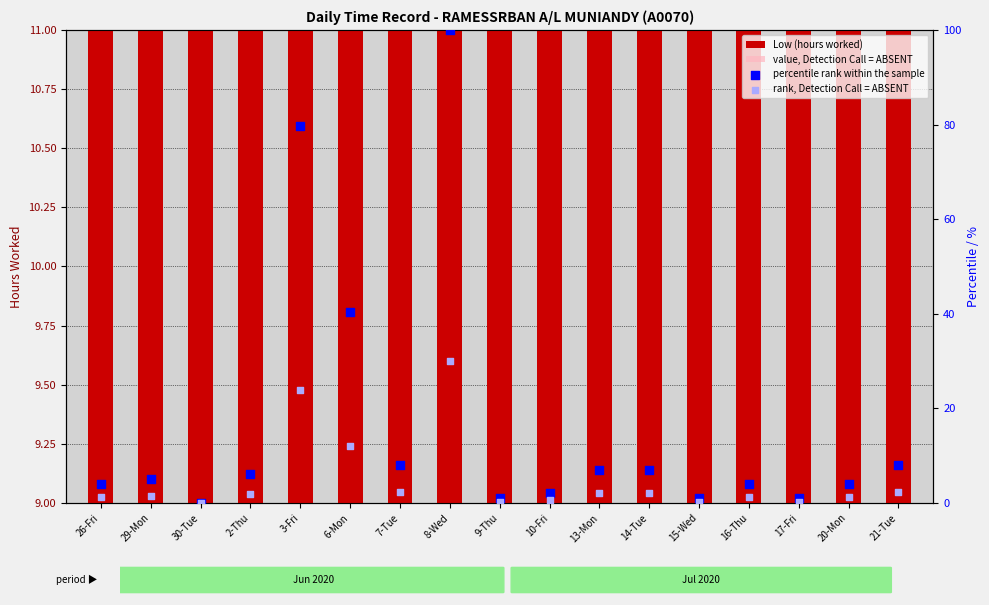

Which series has the largest total across all categories?

percentile rank within the sample